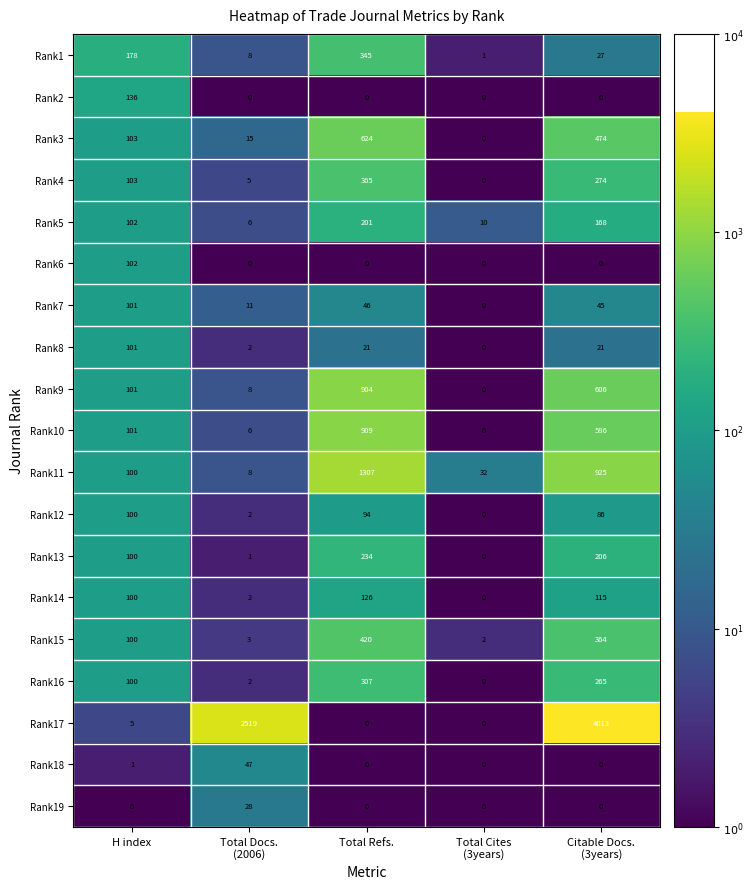

Which category has the highest value in the Rank9 series?

Total Refs.